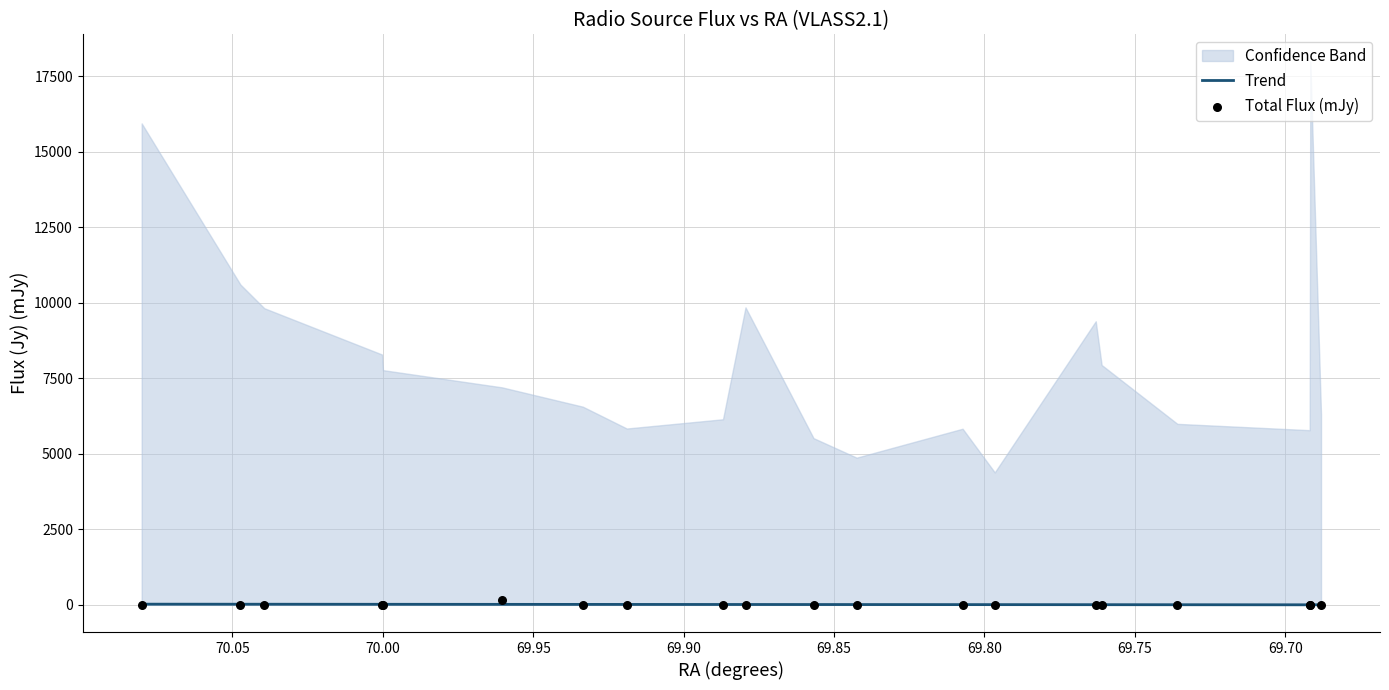

Is the value of Trend at 17 greater than the value of Total Flux (mJy) at 70.05?

Yes